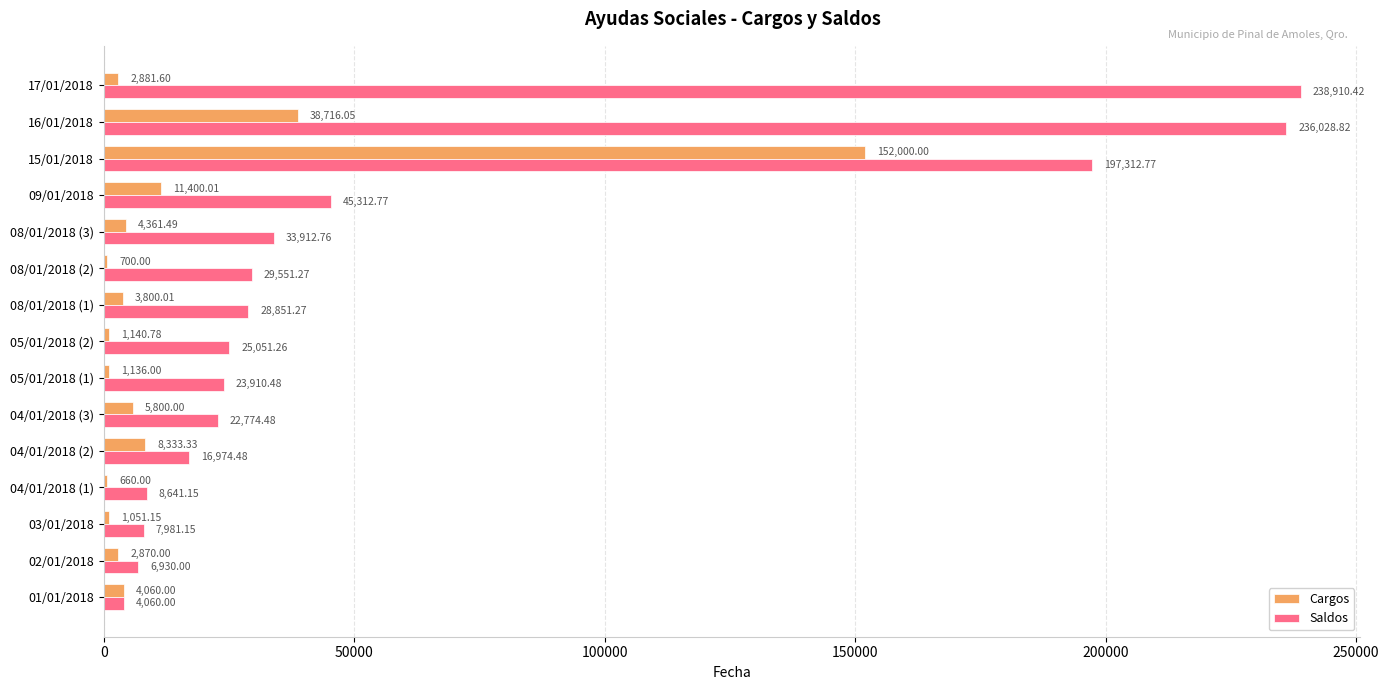

Is the value of Saldos at 04/01/2018 (3) greater than the value of Cargos at 02/01/2018?

Yes